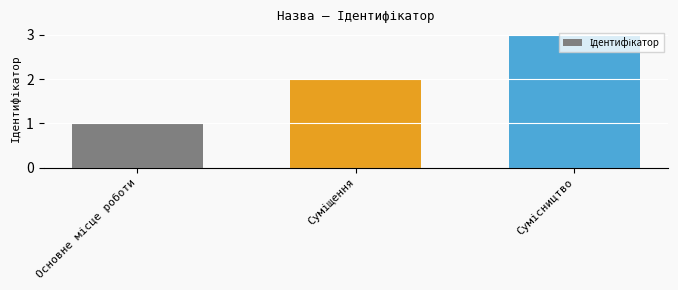

What is the maximum value shown in the chart?

3